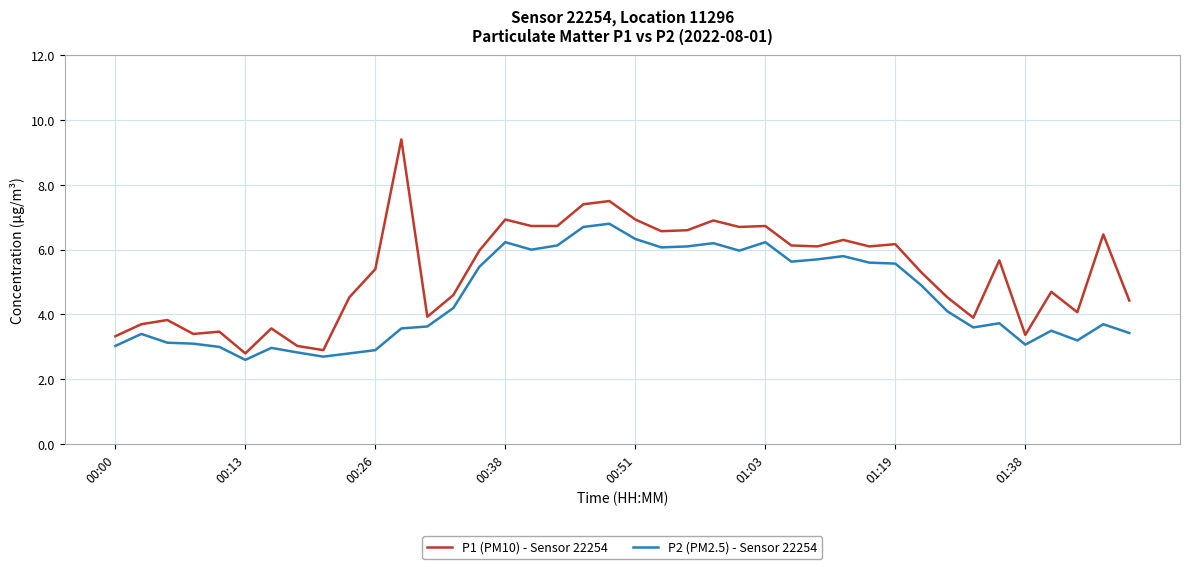

True or false: P1 (PM10) - Sensor 22254 and P2 (PM2.5) - Sensor 22254 cross at least once.

False